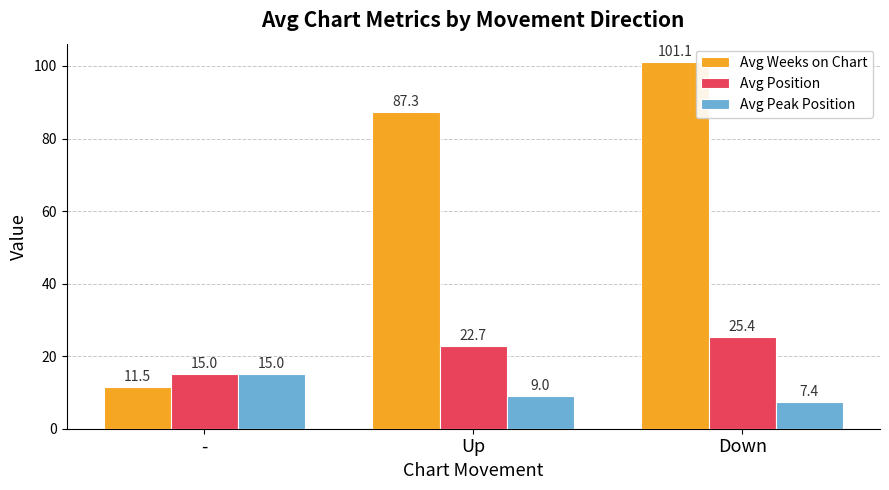

Rank the series by their maximum value, from lowest to highest.

Avg Peak Position, Avg Position, Avg Weeks on Chart